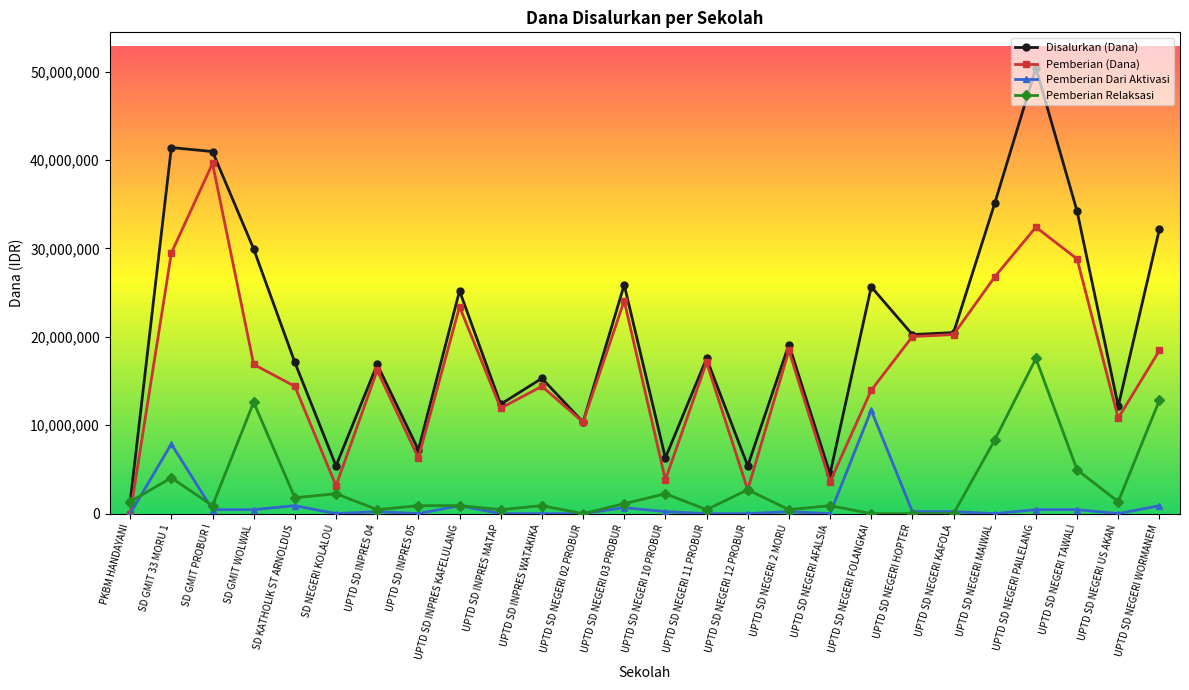

True or false: Pemberian Dari Aktivasi and Disalurkan (Dana) intersect in this chart.

False